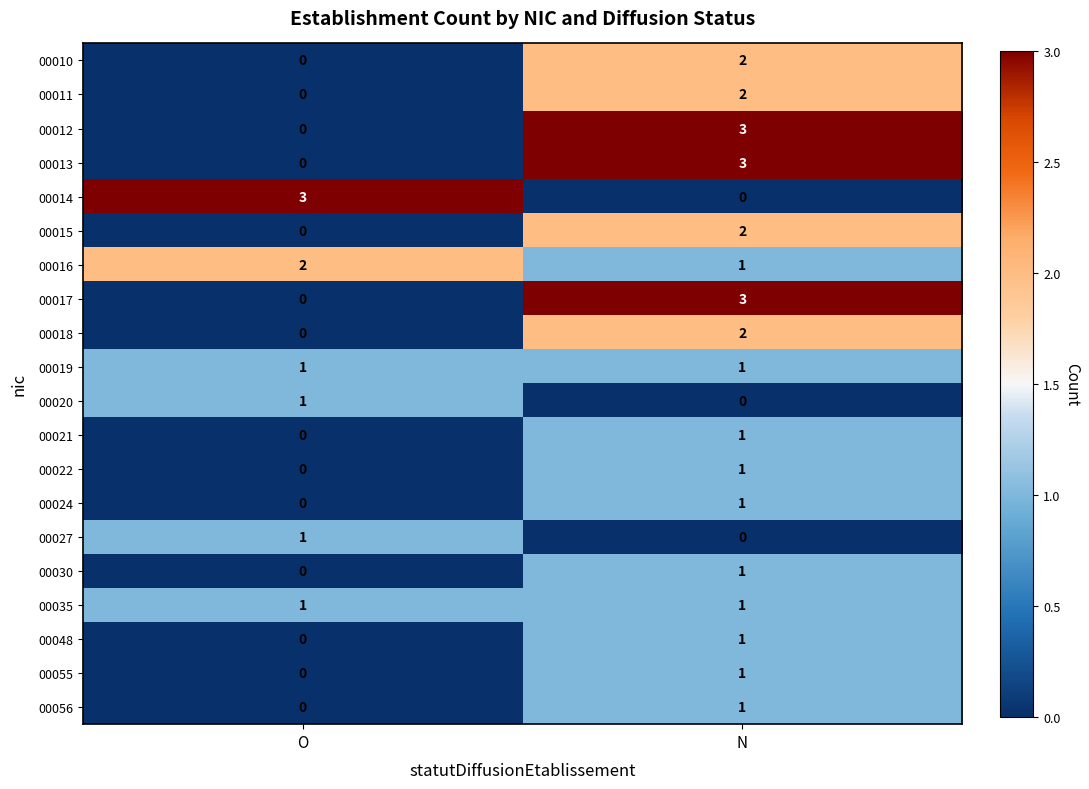

What is the difference between the highest and lowest values at O?

3